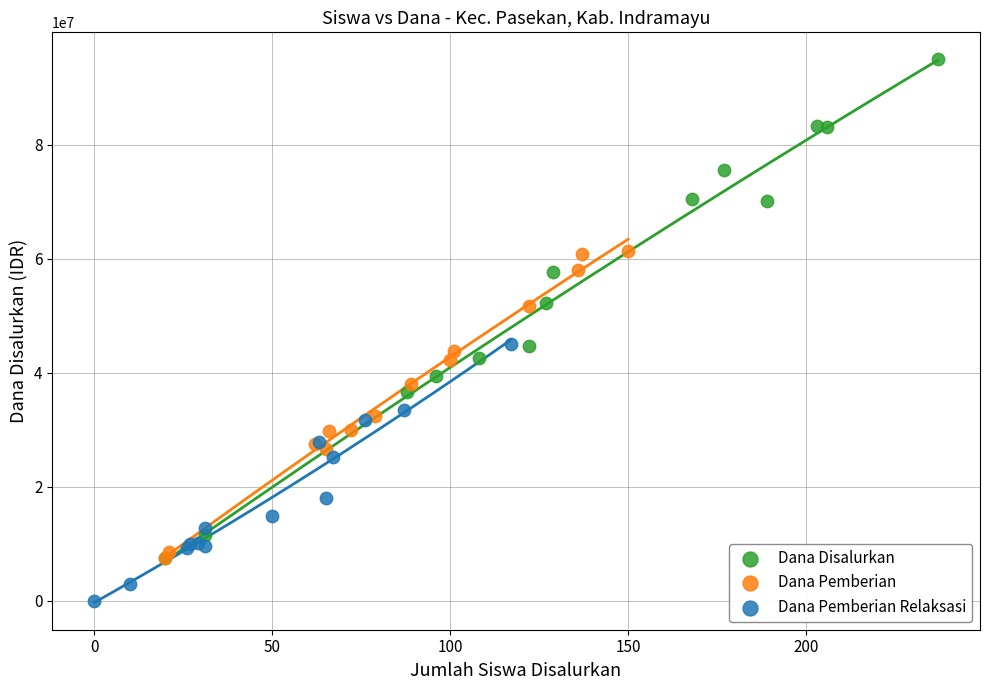

Which series has the widest spread of Y values?

Dana Disalurkan